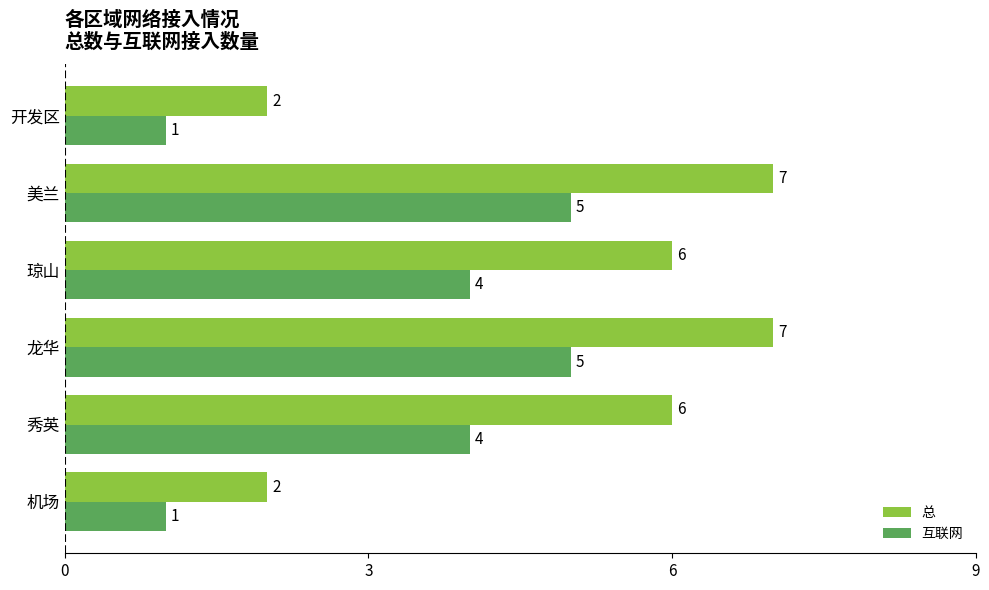

At how many categories does at least one series exceed 1?

6